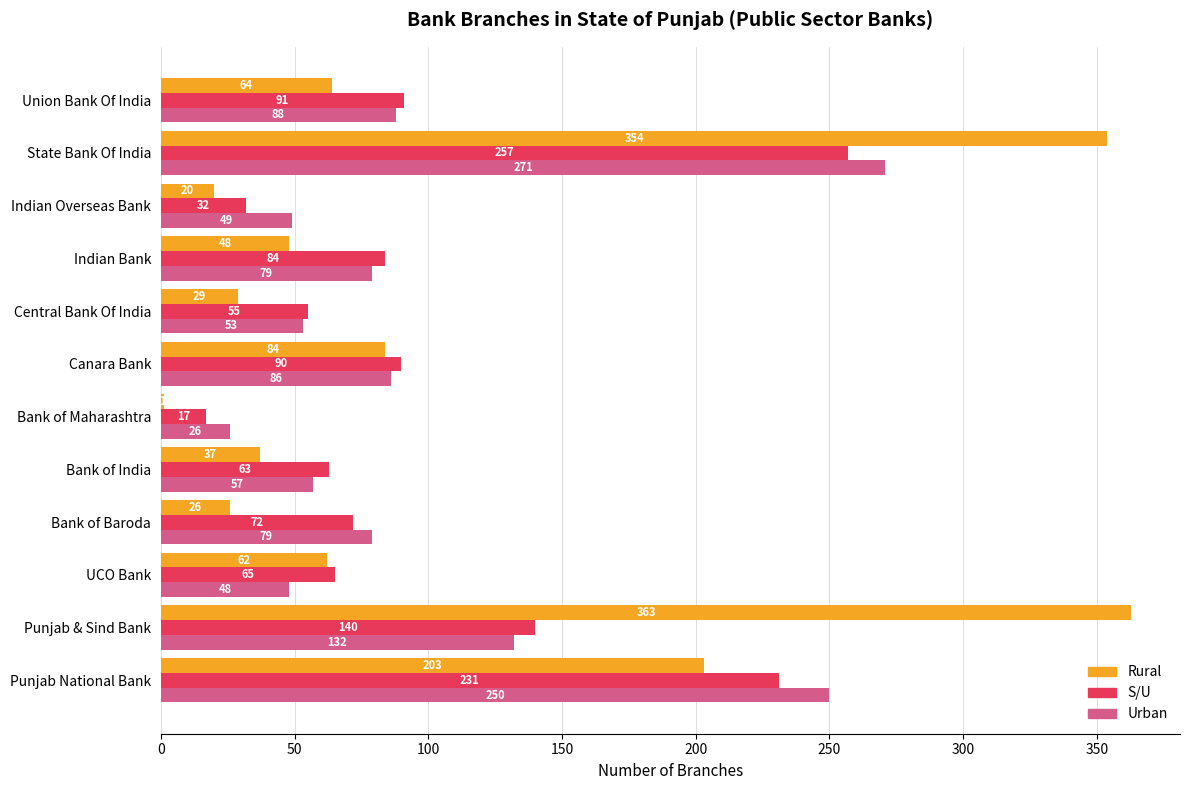

Is the value of Urban at Union Bank Of India greater than the value of S/U at Central Bank Of India?

Yes